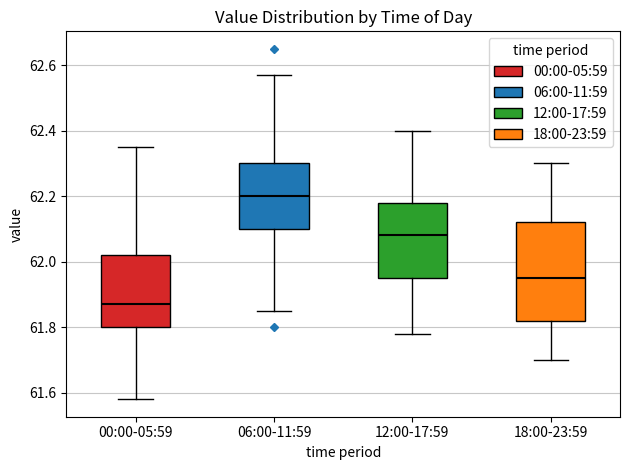

Reading left to right, read every box against the y-axis: the position of its median line, the range the box covers, and the ends of its whiskers. The values are not printed on the chart, so give them approximately, as read against the axis.

00:00-05:59: median 61.88, box 61.80 to 62.02, whiskers 61.58 to 62.36
06:00-11:59: median 62.20, box 62.10 to 62.30, whiskers 61.86 to 62.58
12:00-17:59: median 62.08, box 61.96 to 62.18, whiskers 61.78 to 62.40
18:00-23:59: median 61.96, box 61.82 to 62.12, whiskers 61.70 to 62.30